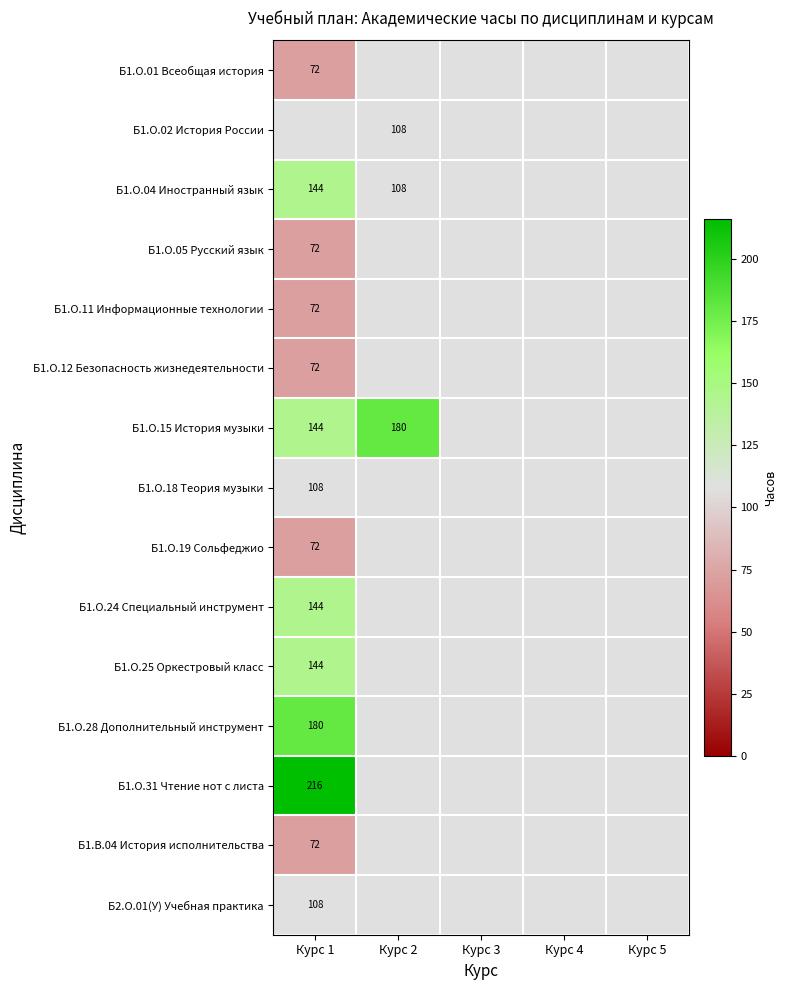

Is it true that Б1.О.19 Сольфеджио equals 33 at Курс 1?

False